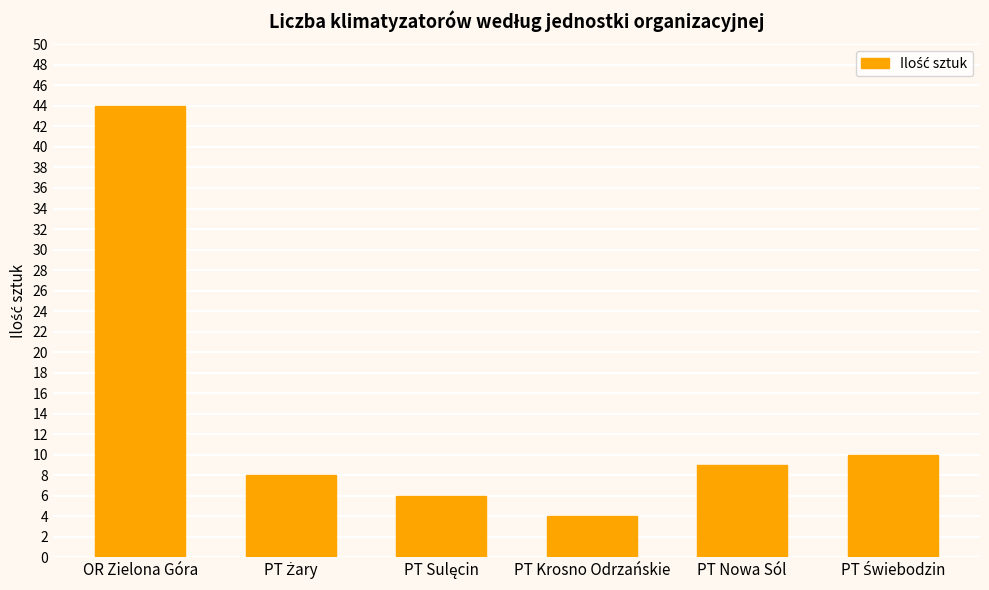

What is the average value?

14